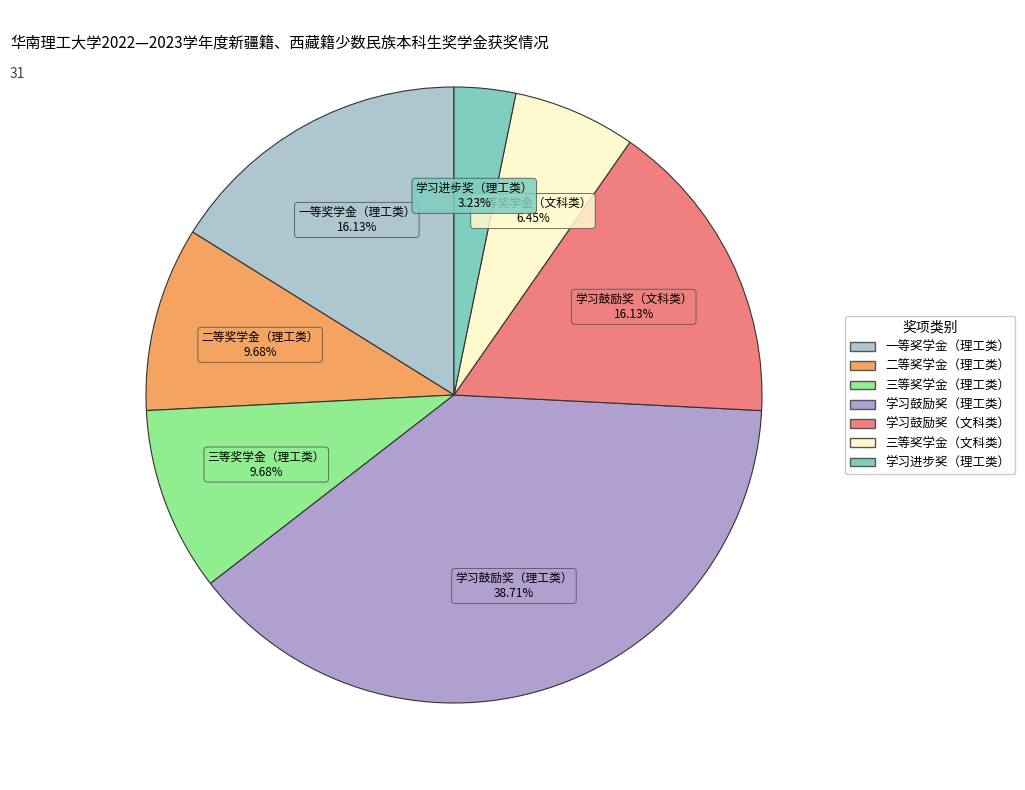

To the nearest percent, what percentage of the pie is 二等奖学金（理工类）?

10%